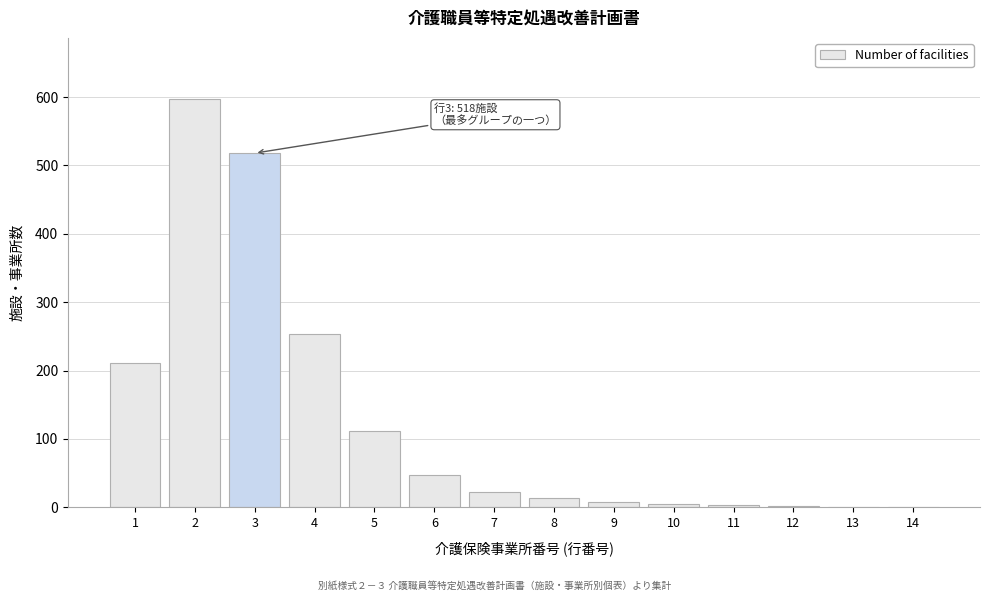

What is the maximum value shown in the chart?

597